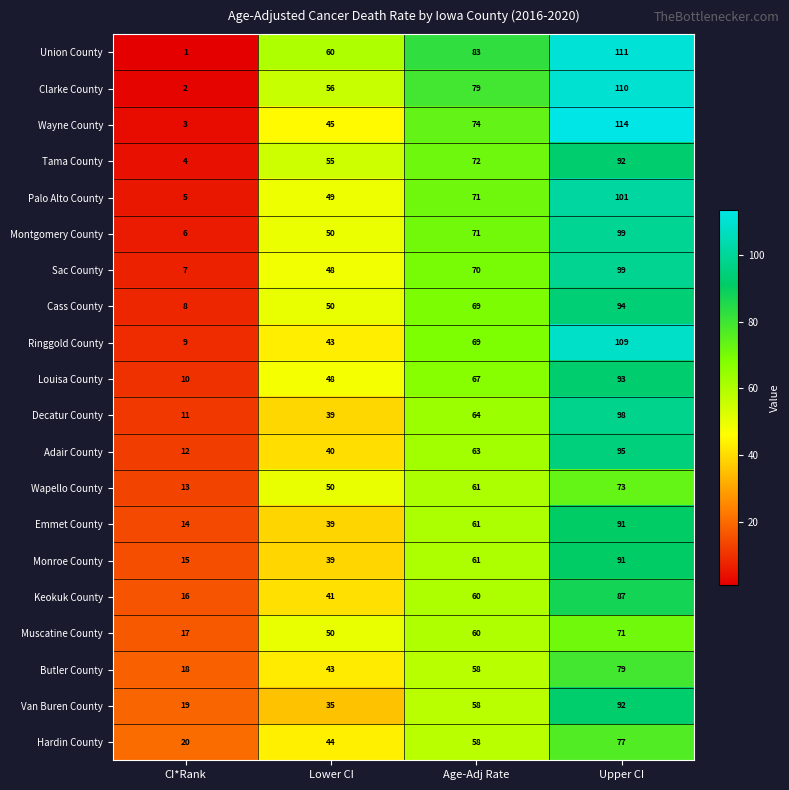

What is the sum of the Cass County values at Age-Adj Rate and CI*Rank?

77